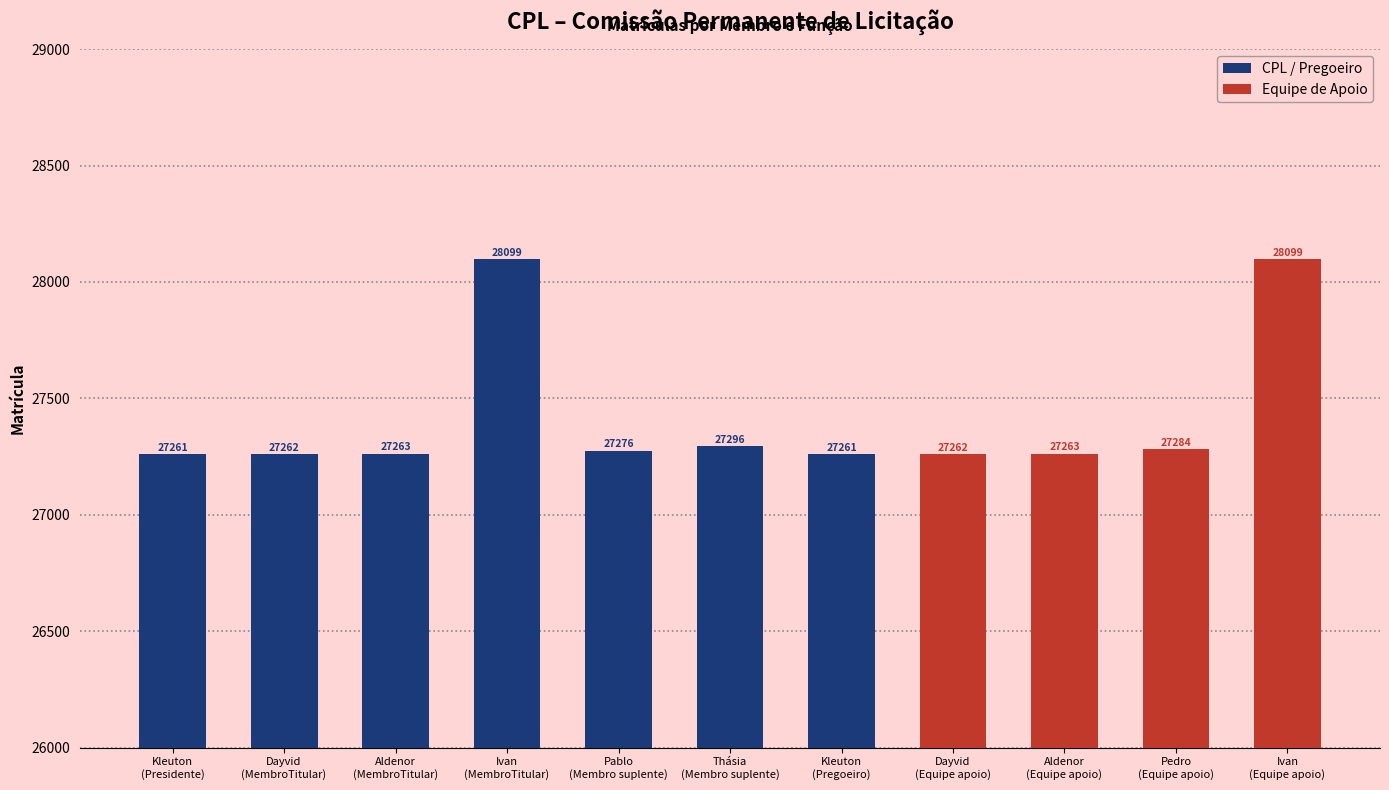

Are the bars horizontal?

No